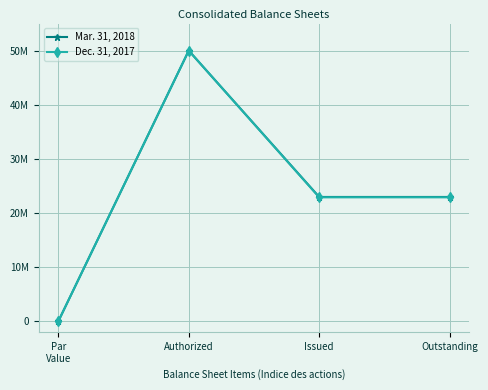

What is the difference between the maximum and minimum values in the Mar. 31, 2018 series?

50000000